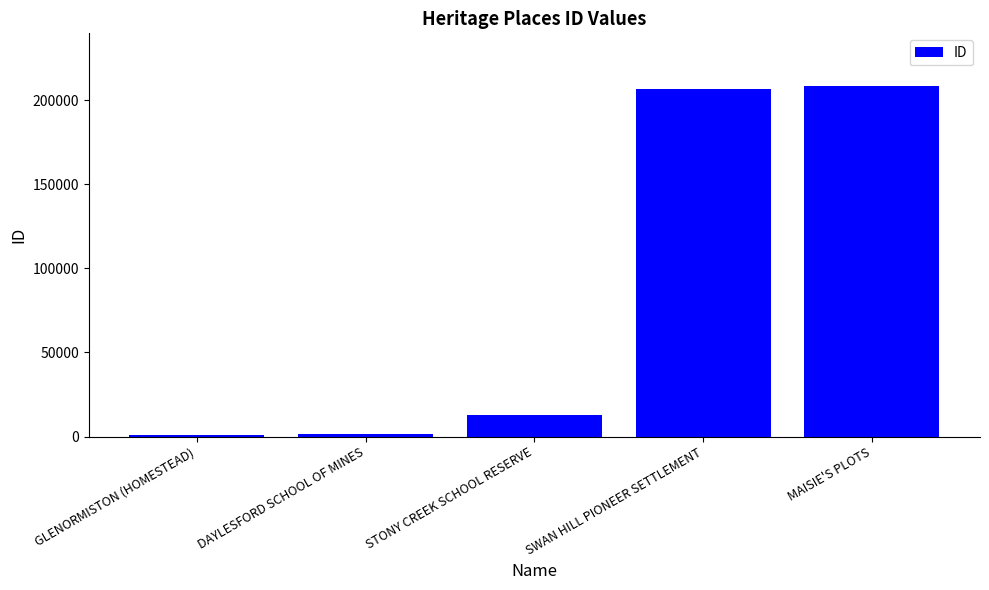

What is the label of the 1st bar from the left?

GLENORMISTON (HOMESTEAD)